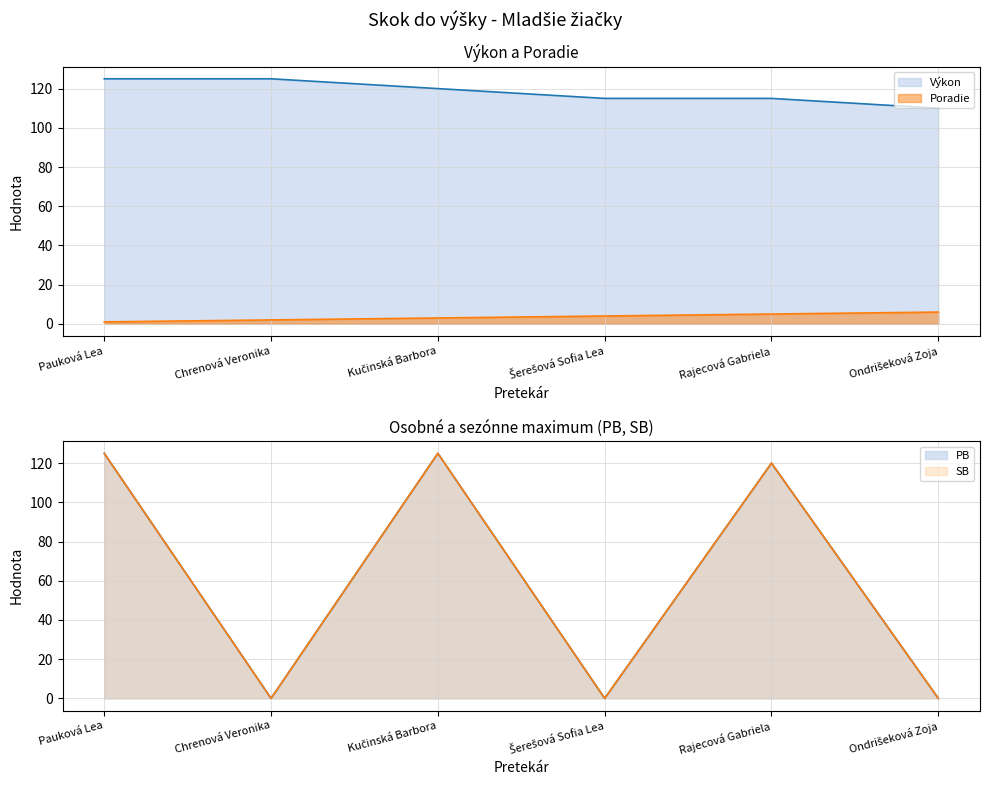

Which series has the largest total across all categories?

Výkon